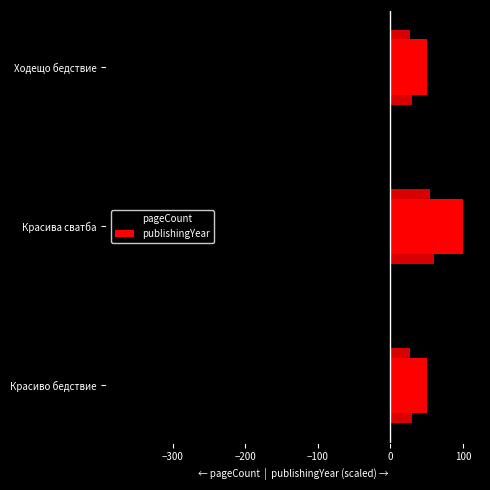

How many data points does each series have?

3